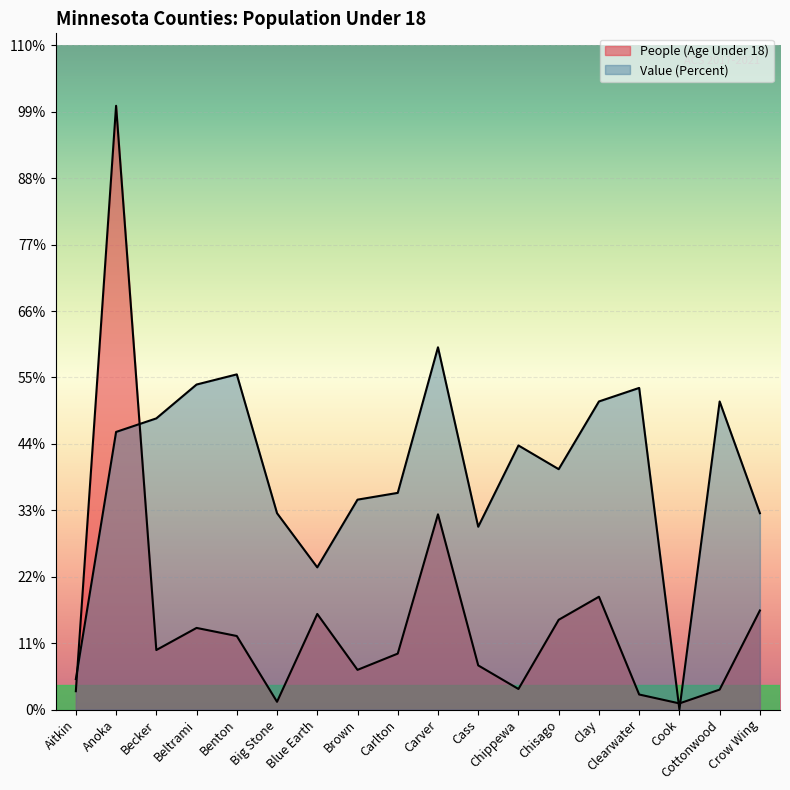

Is the value of Value (Percent) at Brown greater than the value of People (Age Under 18) at Cook?

Yes